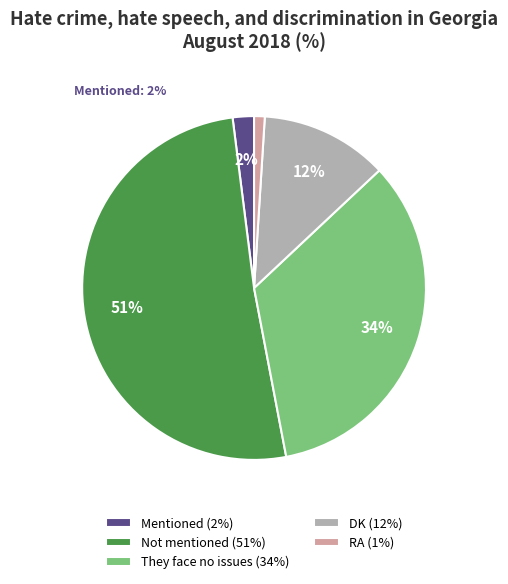

What is the ratio of the value at Mentioned to the value at RA?

2.0